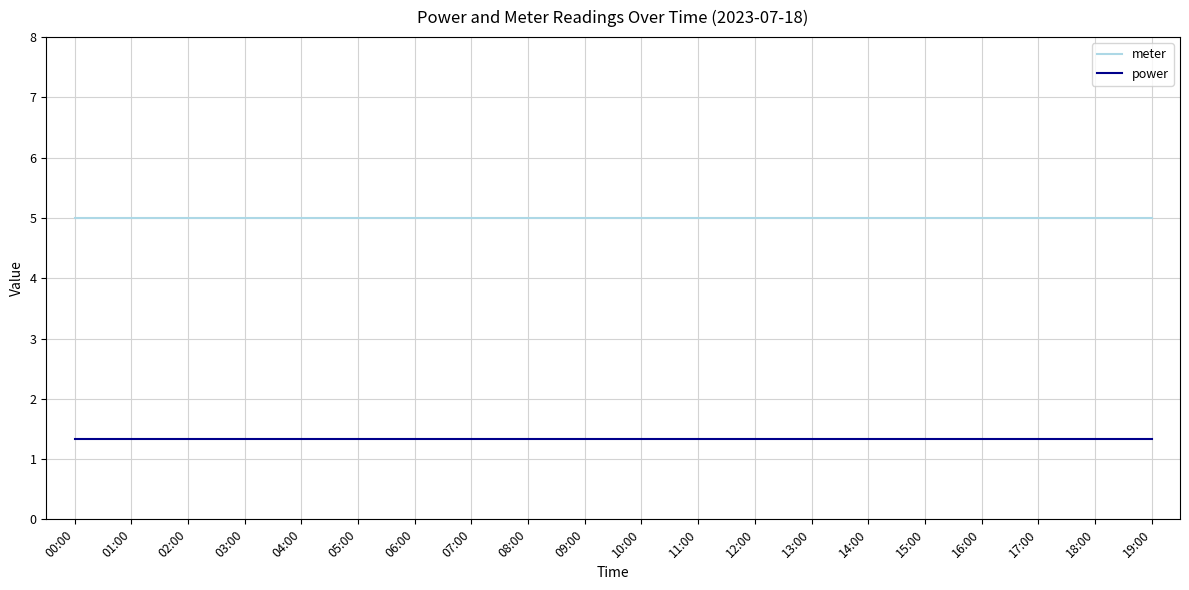

True or false: power and meter cross at least once.

False